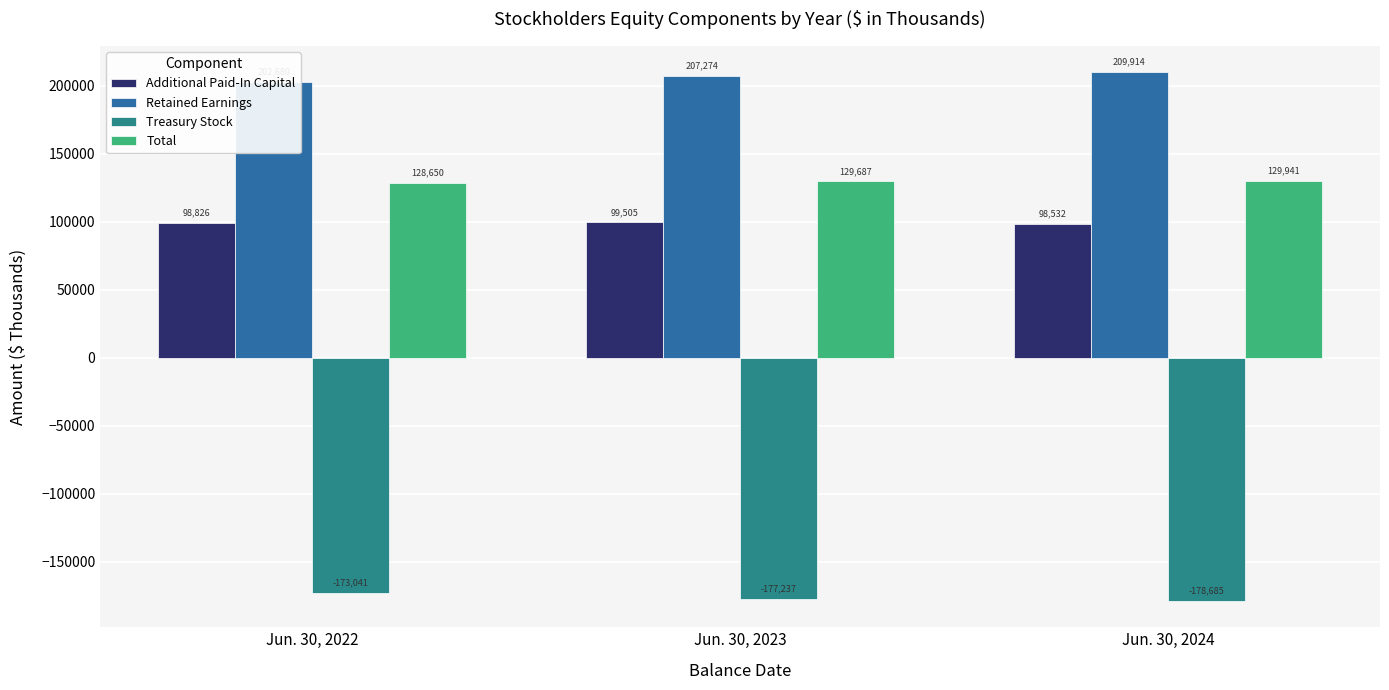

True or false: Additional Paid-In Capital has a value of 98532 at Jun. 30, 2024.

True